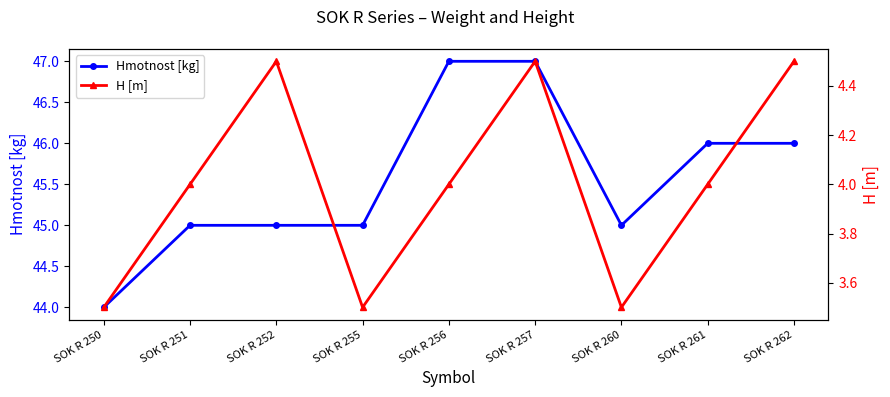

Rank the series by their maximum value, from highest to lowest.

Hmotnost [kg], H [m]